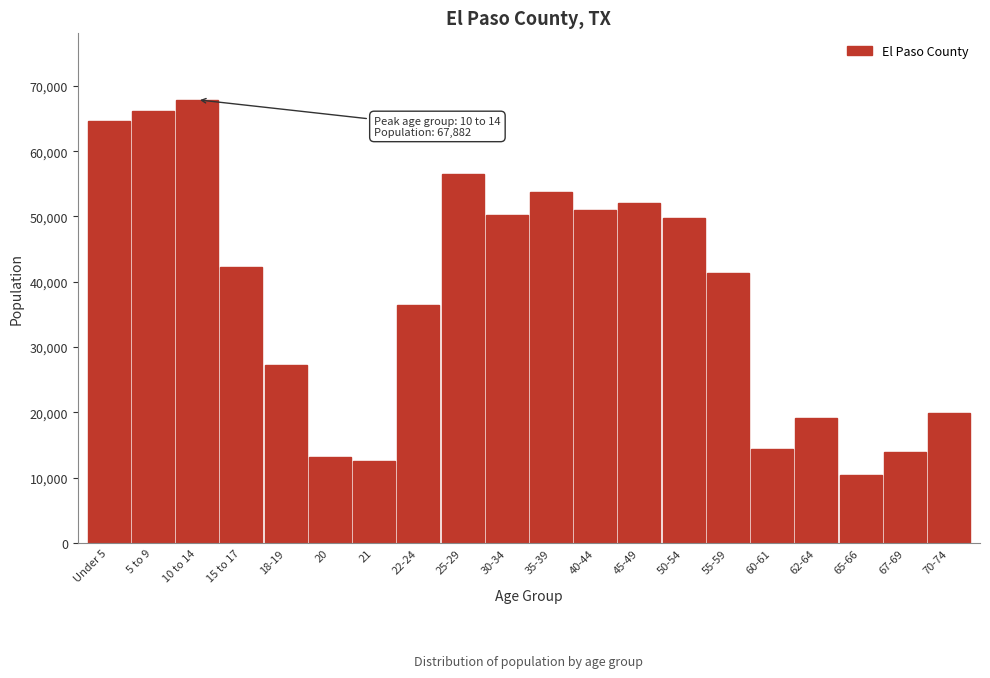

Reading left to right, list all the values displayed in this chart.

64621	66100	67882	42210	27244	13170	12503	36513	56523	50189	53774	51012	52050	49808	41403	14333	19089	10455	13933	19847